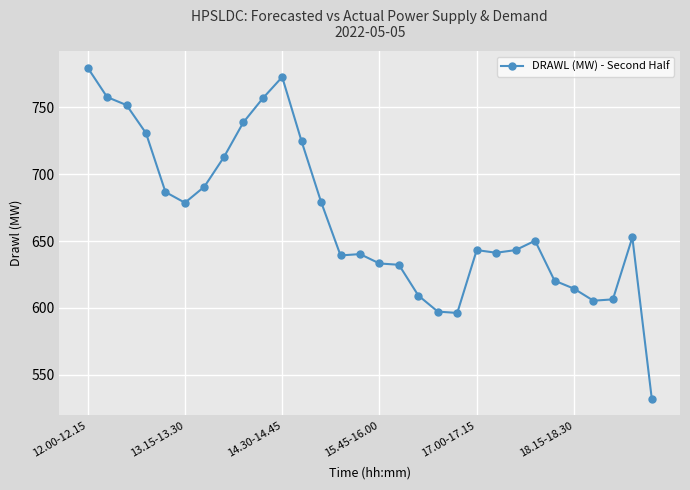

True or false: there are more than 0 points higher than both neighbors.

True